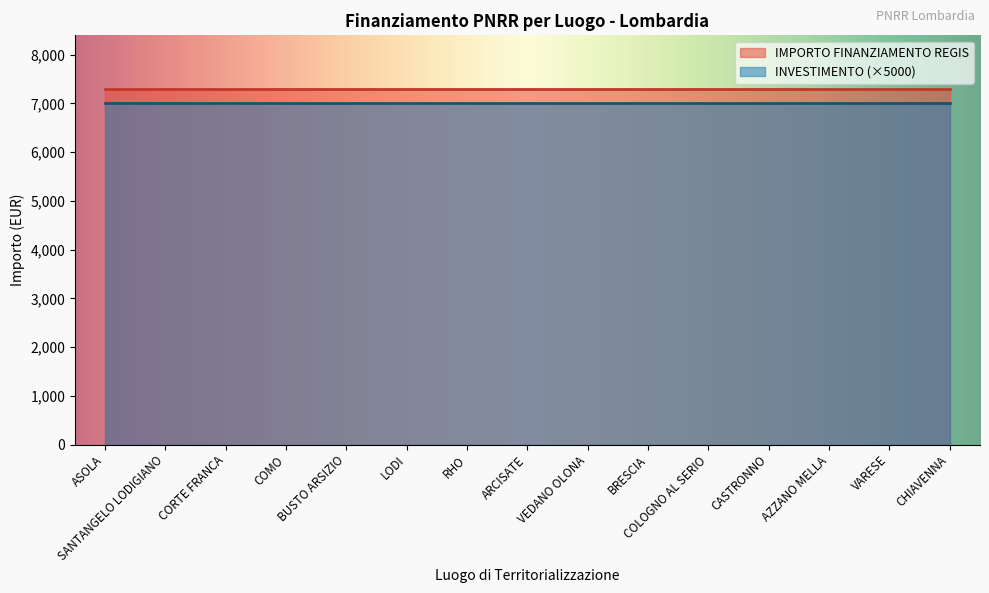

True or false: INVESTIMENTO and IMPORTO FINANZIAMENTO REGIS cross at least once.

False